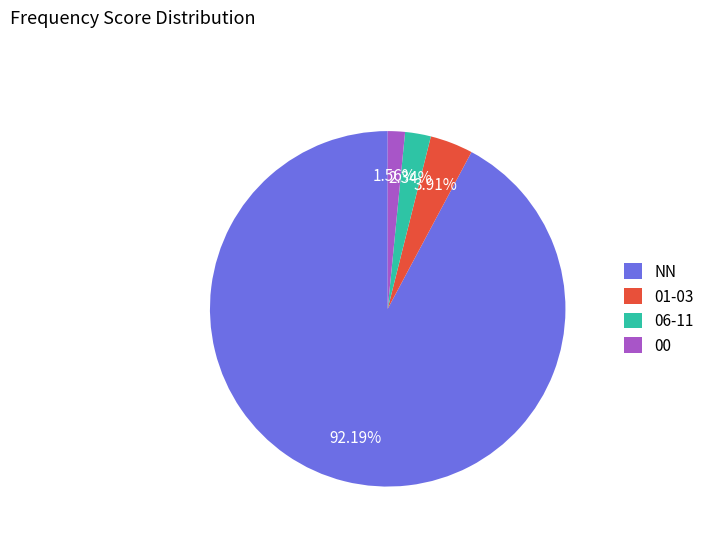

Which has a higher value, 00 or 06-11?

06-11